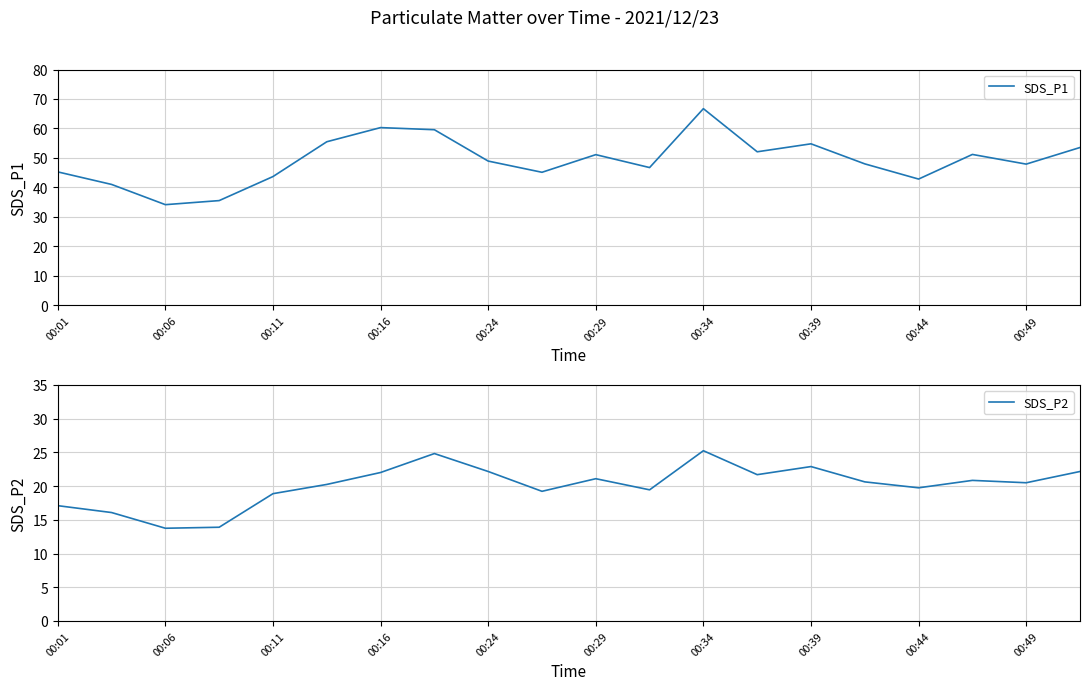

The value of SDS_P1 at 00:01 is 45.3. True or false?

True